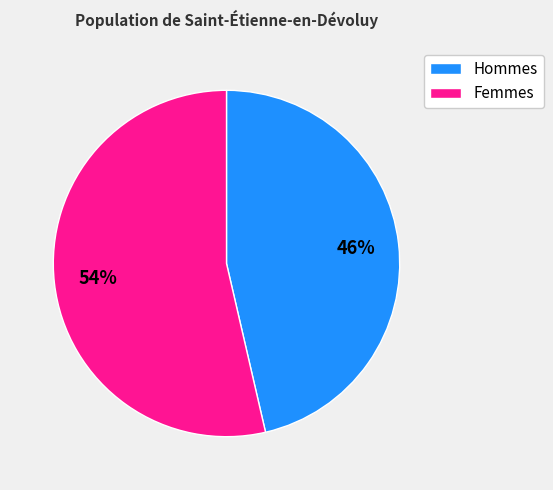

Count the number of slices in the pie.

2